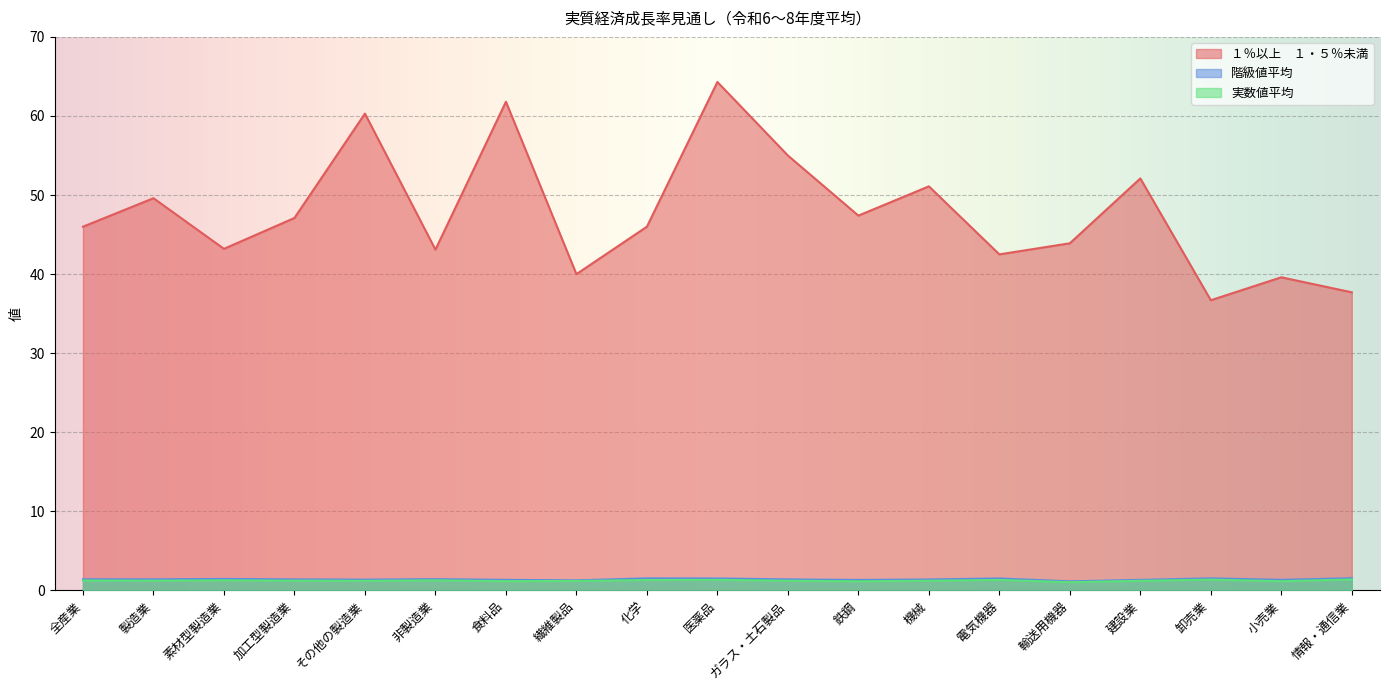

What is the label of the 15th point from the left?

輸送用機器